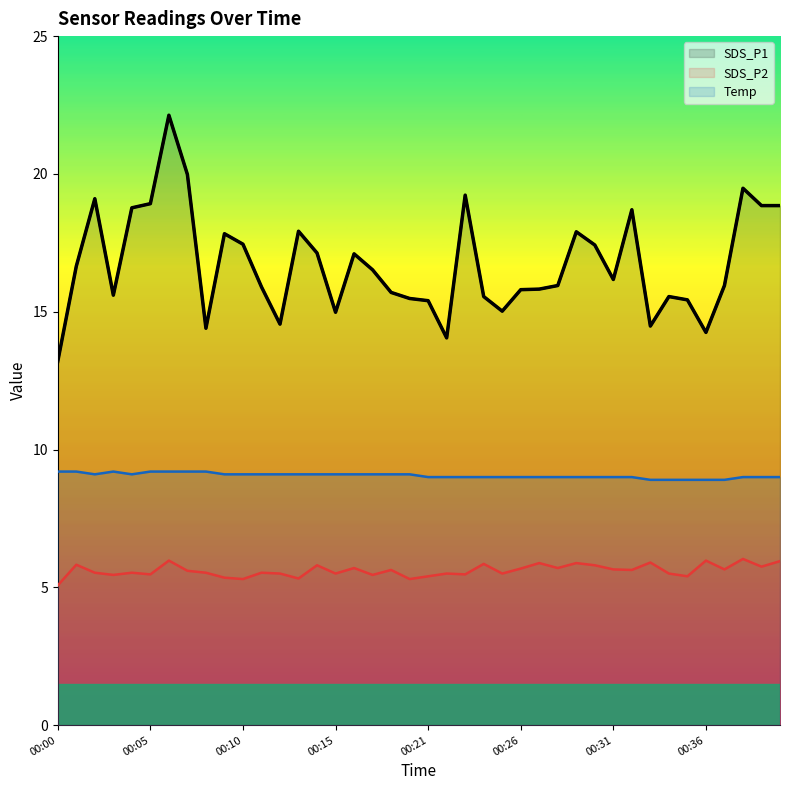

What are all the series names shown in the legend?

SDS_P1, SDS_P2, Temp